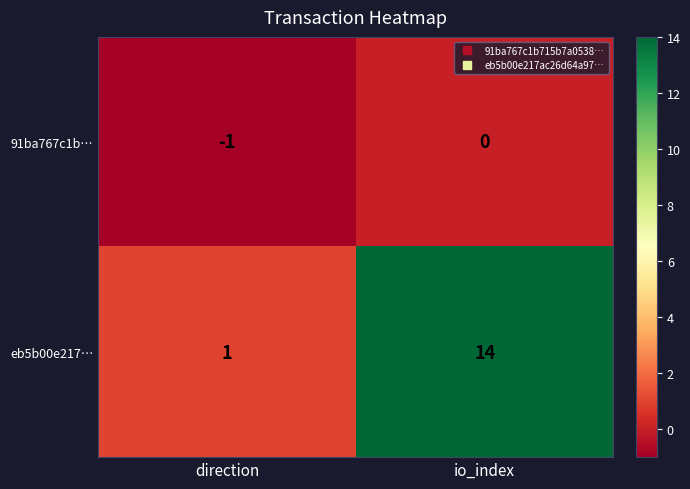

Count the number of categories in the chart.

2